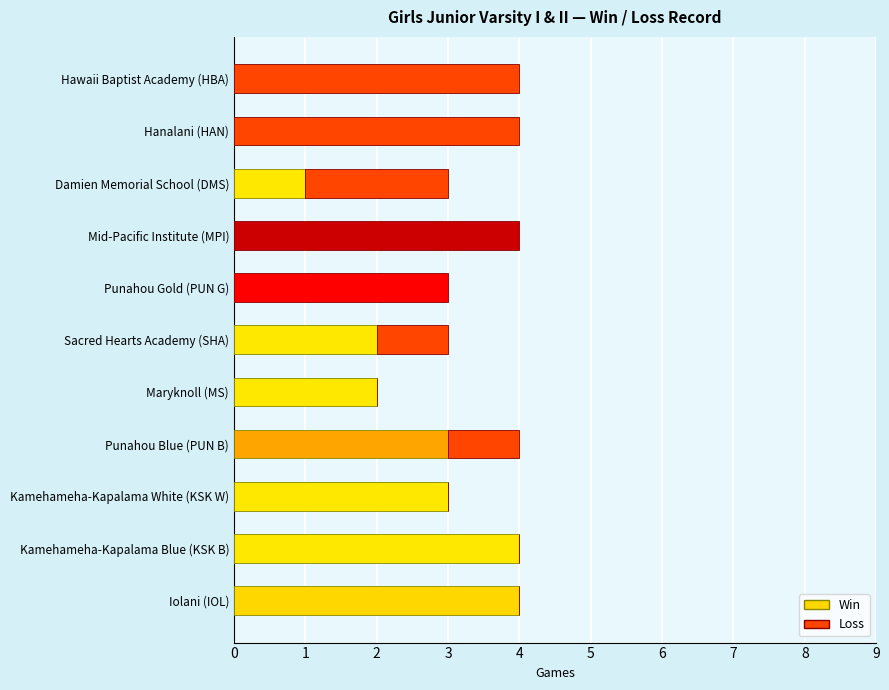

The Win series shows 3 at Kamehameha-Kapalama White (KSK W). True or false?

True